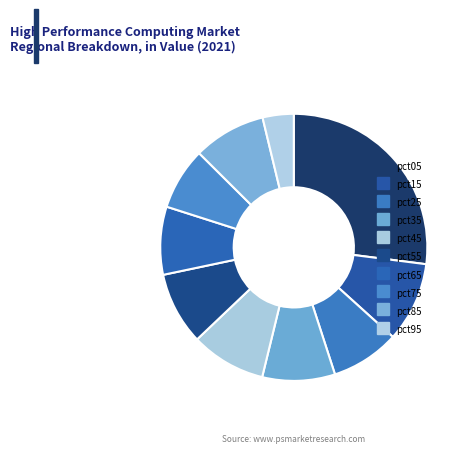

True or false: pct75 accounts for 8% of the total.

True